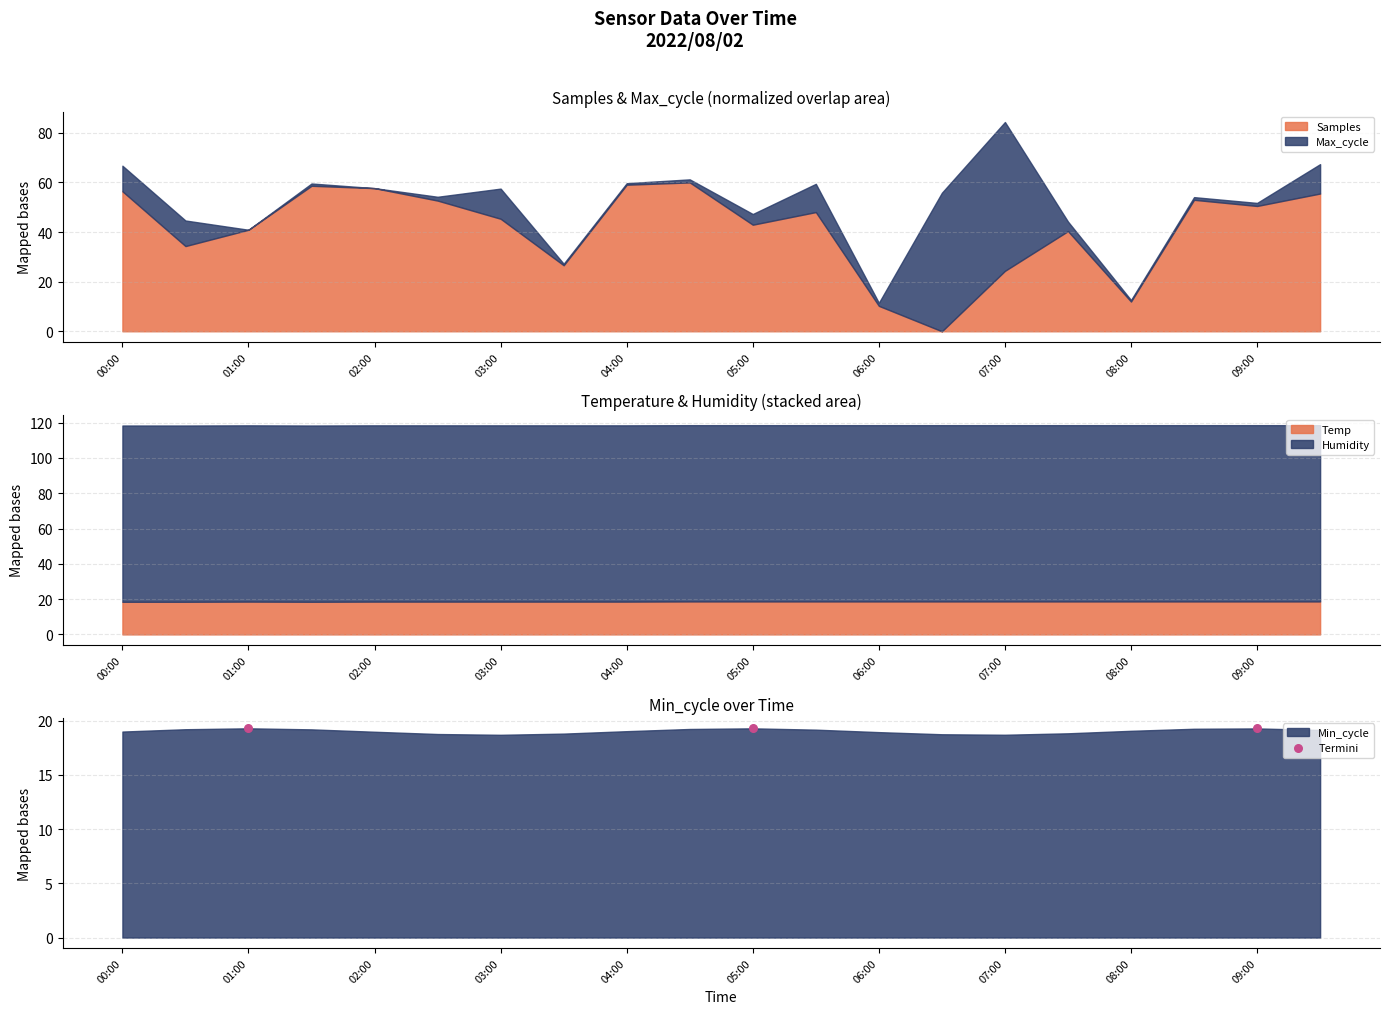

Approximately how many times larger is the value at 01:00 compared to 00:00?

1.0